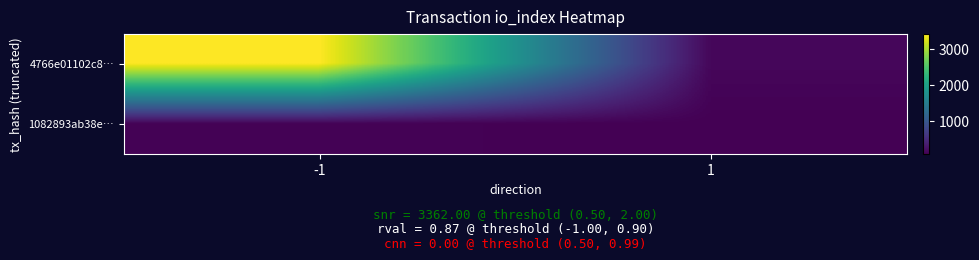

Reading left to right, list all the values displayed in this chart.

4766e01102c8…: -1=3425.0	1=159.8
1082893ab38e…: -1=123.0	1=100.6